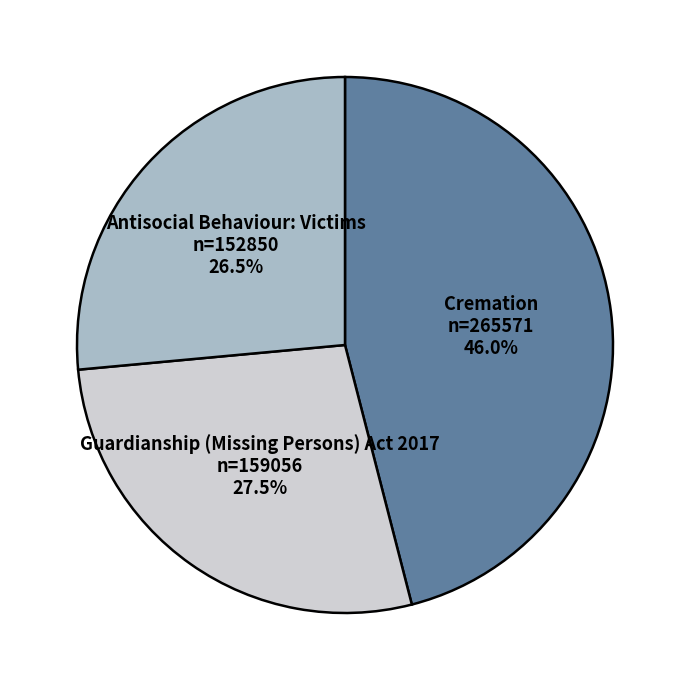

Is there any slice that represents more than half of the pie?

No